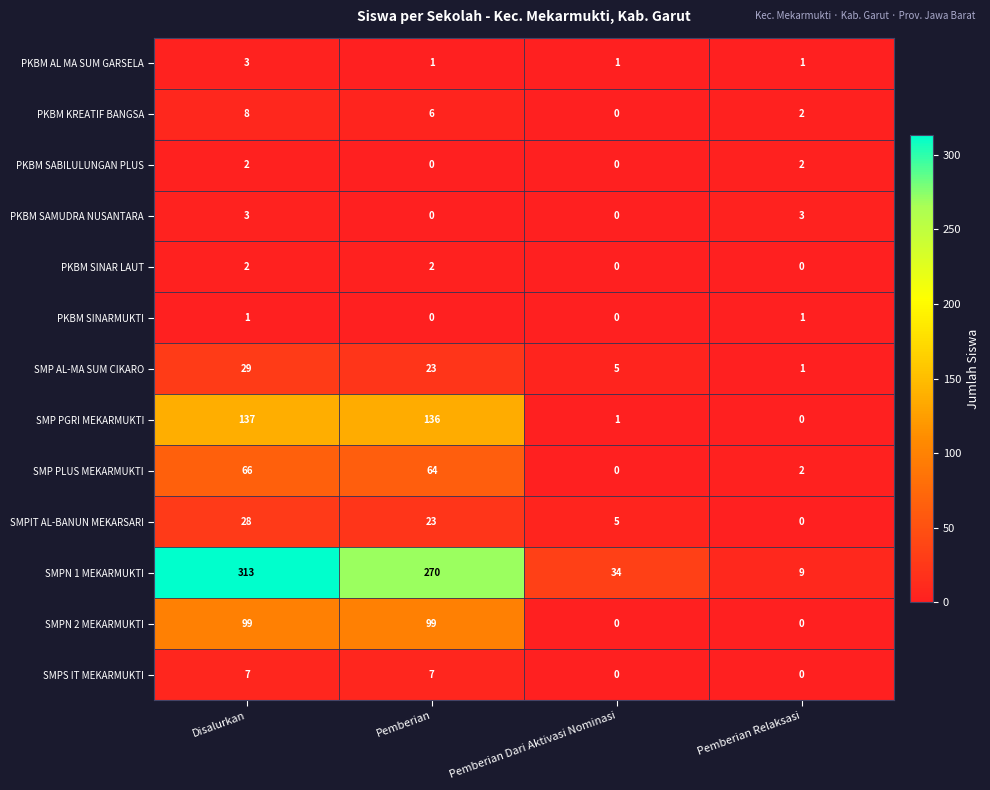

True or false: PKBM SAMUDRA NUSANTARA has a value of 0 at Pemberian Dari Aktivasi Nominasi.

True